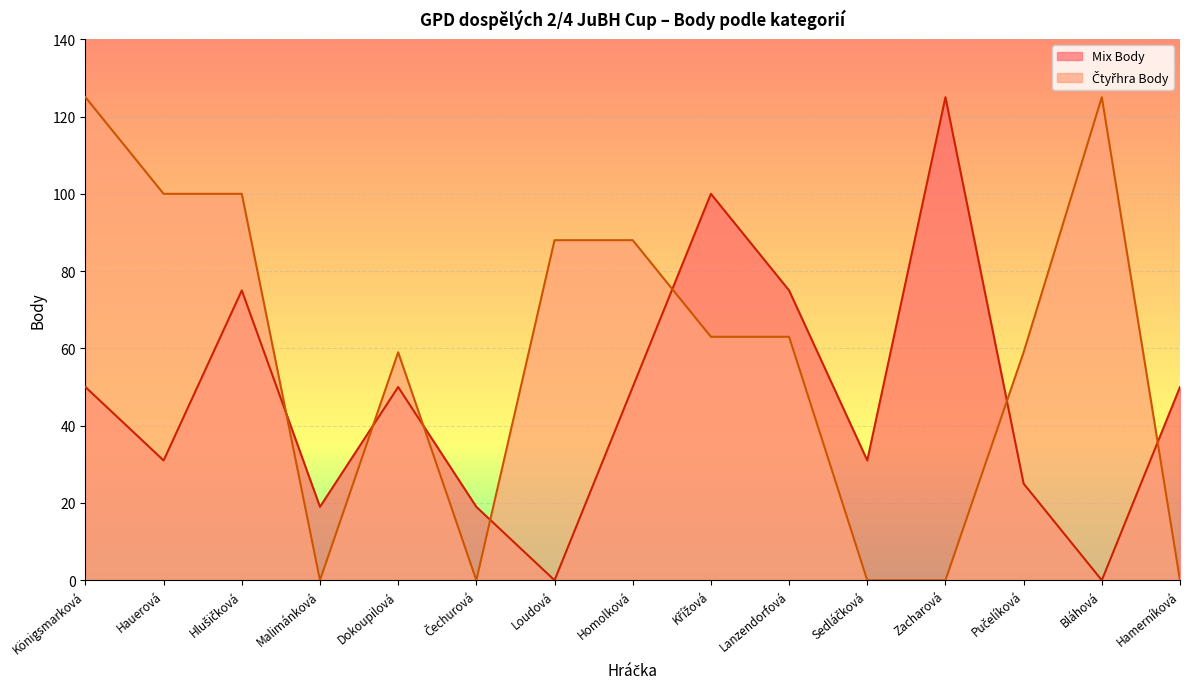

How many categories are shown in the chart?

15